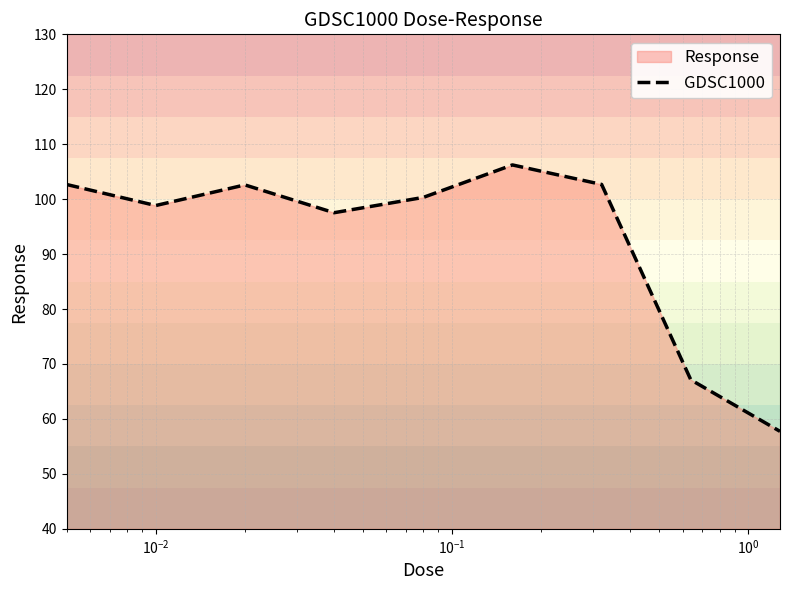

What is the minimum value shown in the chart?

57.7